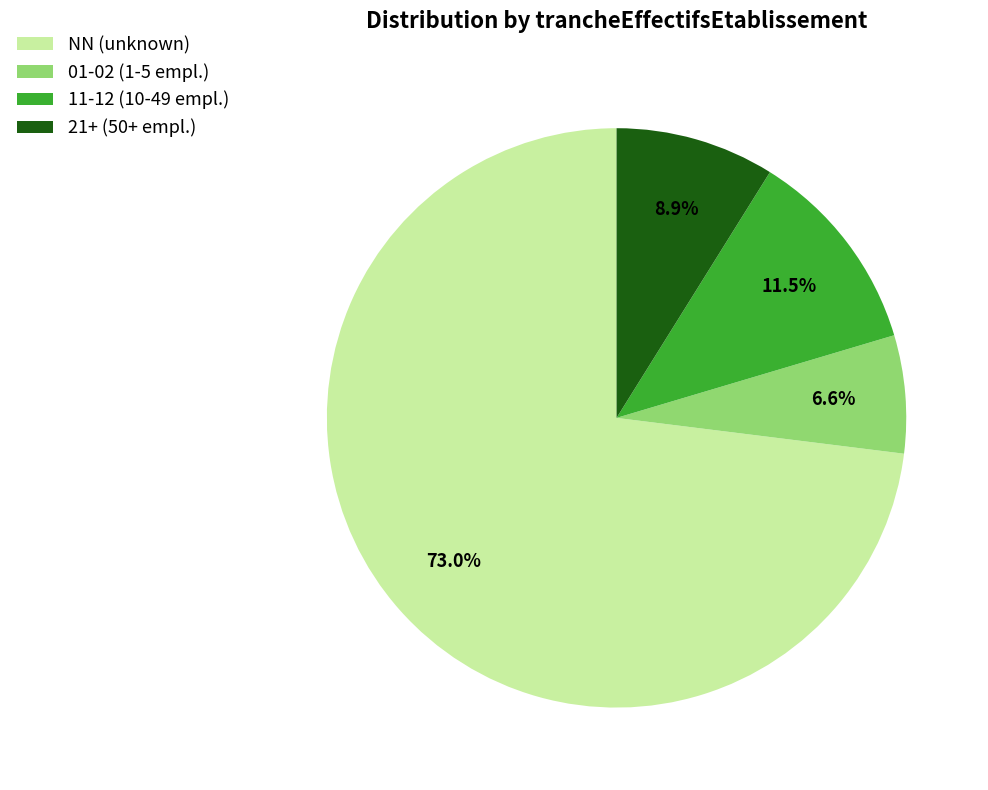

How many slices are in this pie chart?

4